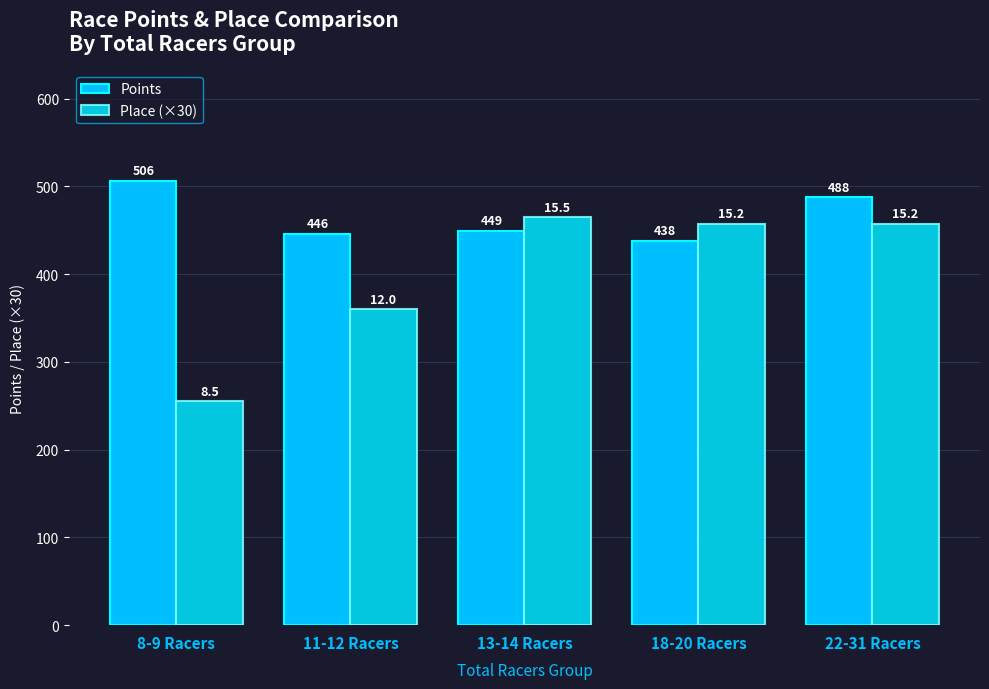

What is the total value across all series at 22-31 Racers?

945.1